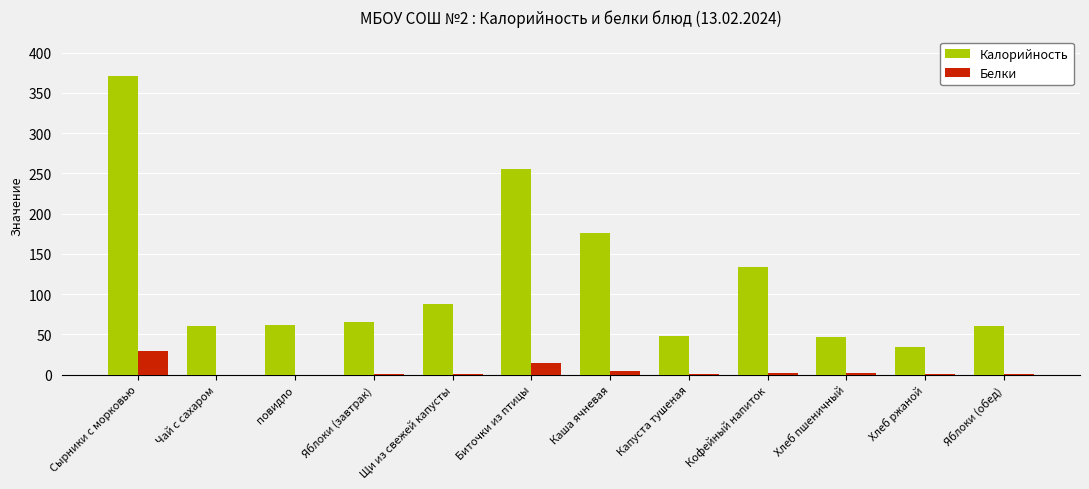

What is the difference between the Калорийность values at Биточки из птицы and повидло?

193.4